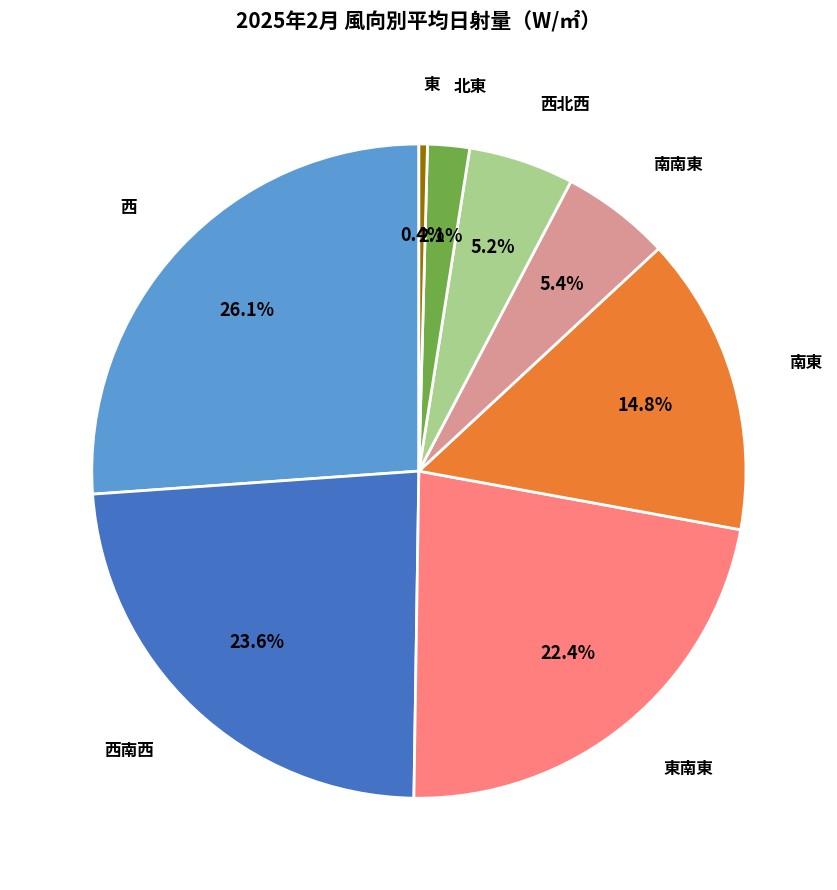

To the nearest percent, what percentage of the pie is 西?

26%